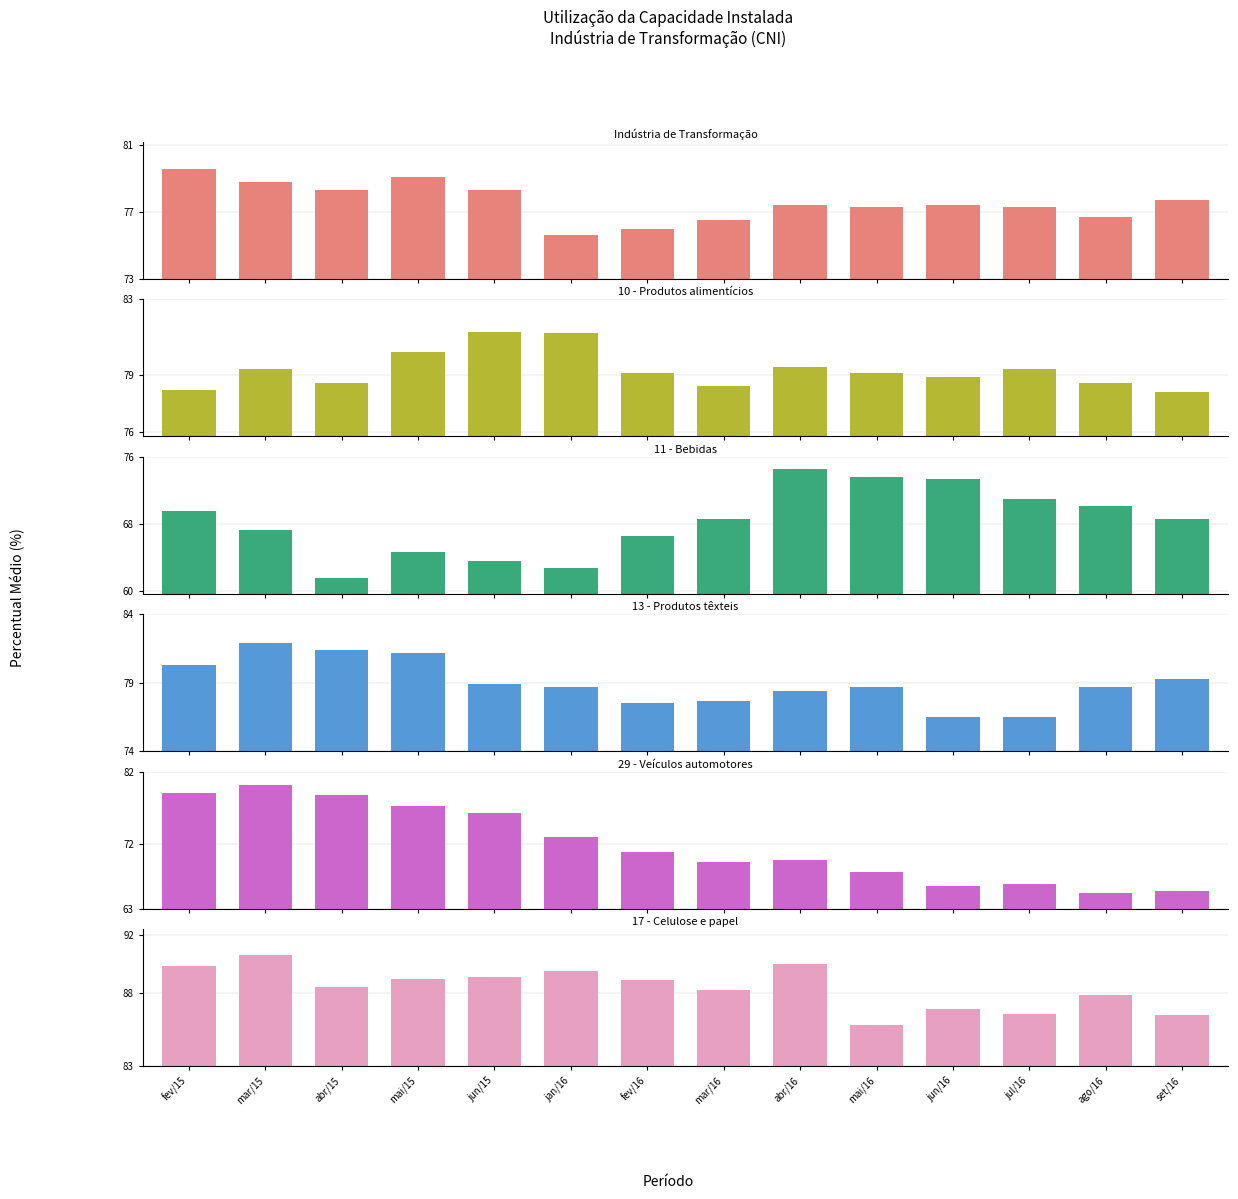

List the labels in order of 10 - Produtos alimentícios value, smallest first.

set/16, fev/15, mar/16, abr/15, ago/16, jun/16, fev/16, mai/16, mar/15, jul/16, abr/16, mai/15, jan/16, jun/15